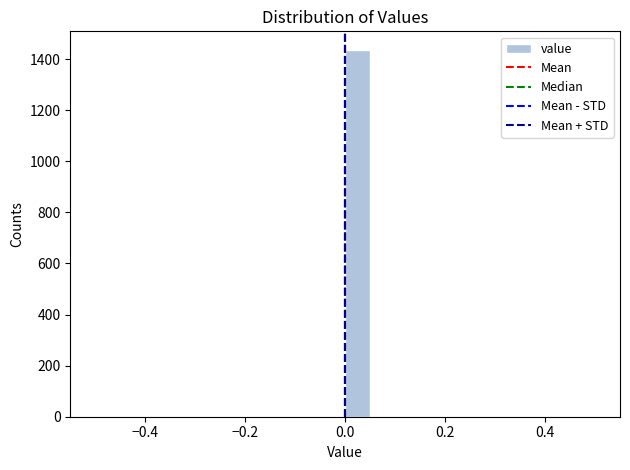

Around what value on the x-axis is the tallest bar? Give the approximate position of its centre, as read against the axis.

0.02